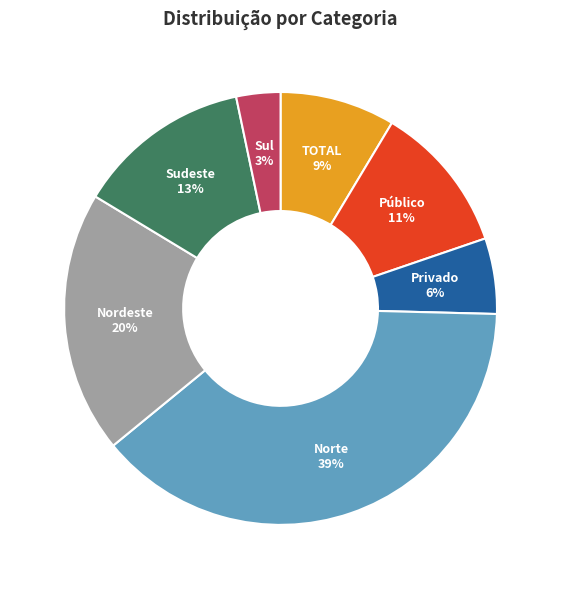

To the nearest percent, what is the difference between the Sudeste and Privado slice percentages?

7%